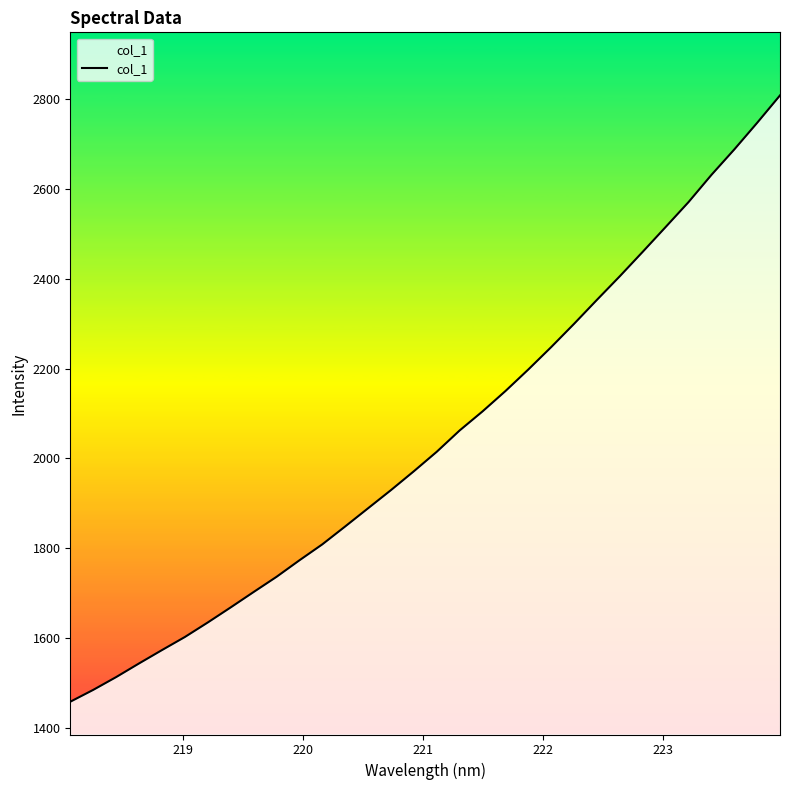

What is the difference between the maximum and minimum values?

1349.4